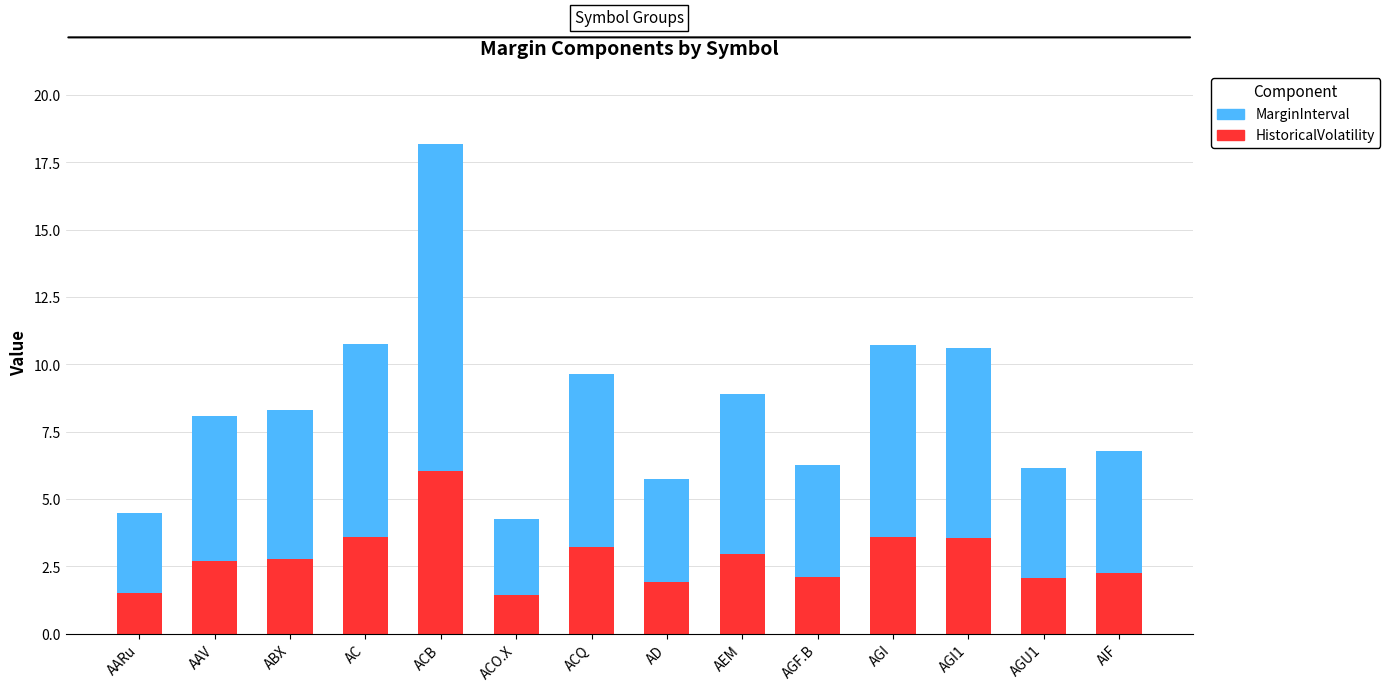

Are the bars horizontal?

No